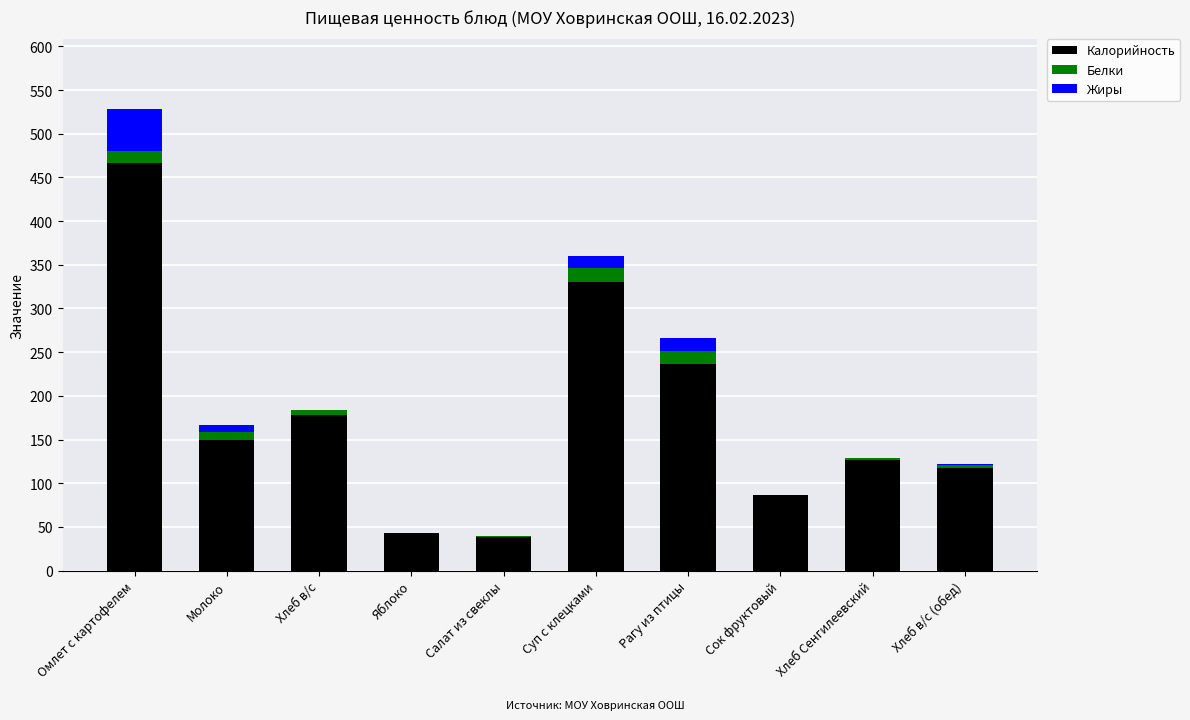

What is the total value across all series at Омлет с картофелем?

528.7